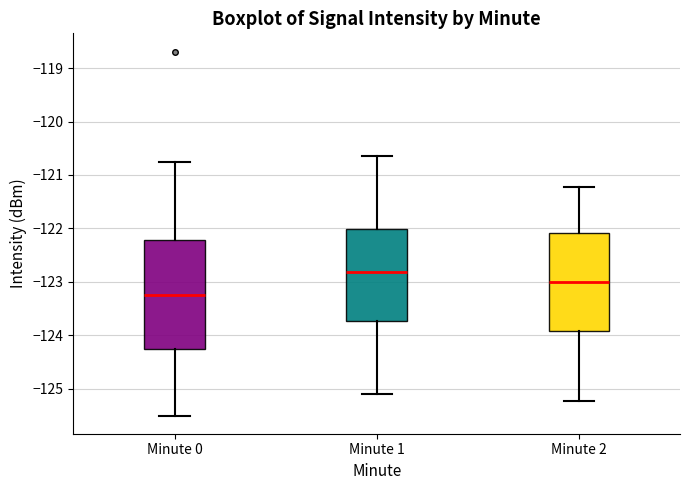

Which box's median line is the lowest?

Minute 0